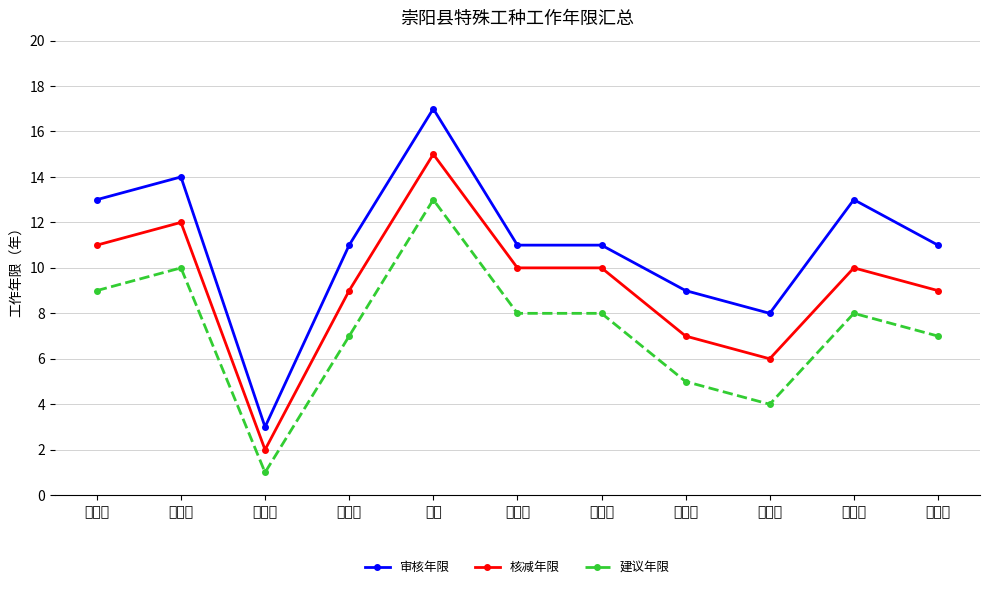

What is the minimum value shown in the chart?

1